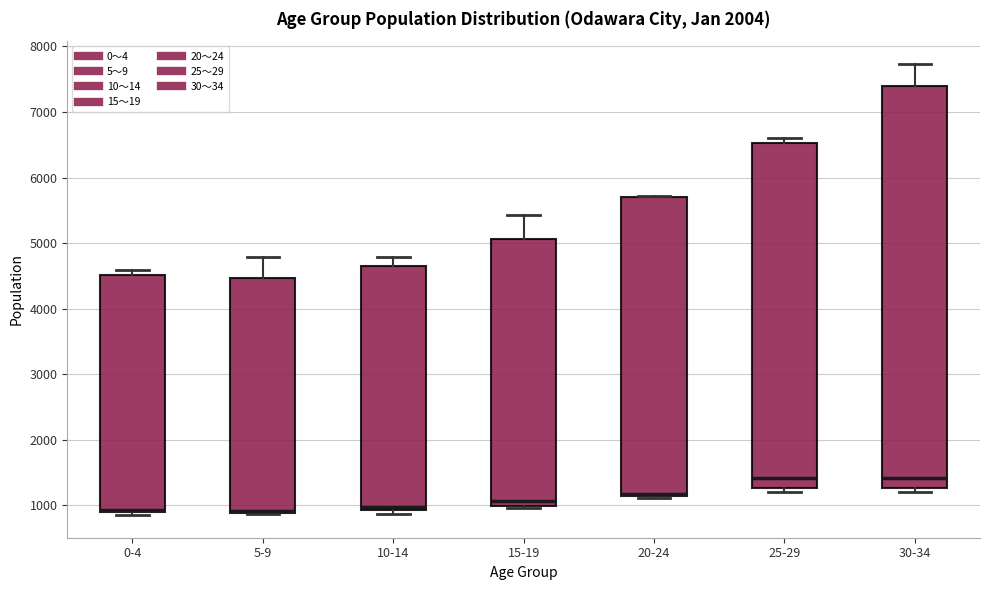

Where does the median line of the box for 10-14 sit on the y-axis? The values are not printed on the chart, so give them approximately, as read against the axis.

1000